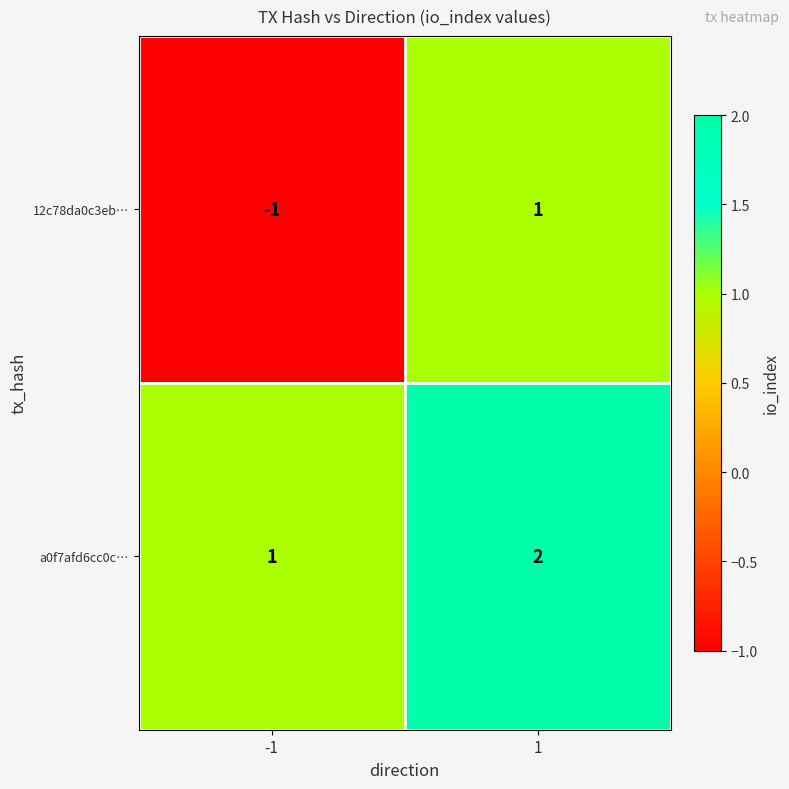

Reading left to right, transcribe all the data shown in this chart.

12c78da0c3eb…: -1	1
a0f7afd6cc0c…: 1	2